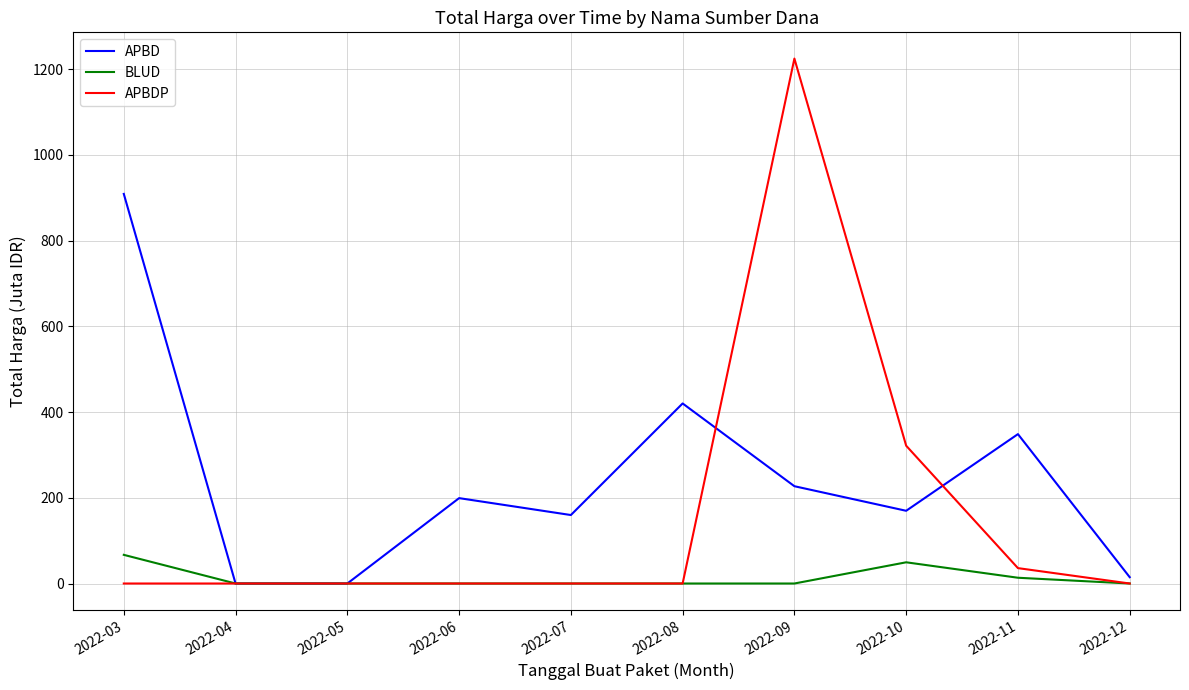

Reading left to right, transcribe all the data shown in this chart.

APBD: 2022-03=909.0	2022-04=0.0	2022-05=0.0	2022-06=199.2	2022-07=159.8	2022-08=420.1	2022-09=227.0	2022-10=169.7	2022-11=348.5	2022-12=14.8
BLUD: 2022-03=66.9	2022-04=0.0	2022-05=0.0	2022-06=0.0	2022-07=0.0	2022-08=0.0	2022-09=0.0	2022-10=49.5	2022-11=13.4	2022-12=0.0
APBDP: 2022-03=0.0	2022-04=0.0	2022-05=0.0	2022-06=0.0	2022-07=0.0	2022-08=0.0	2022-09=1224.7	2022-10=321.5	2022-11=35.9	2022-12=0.0